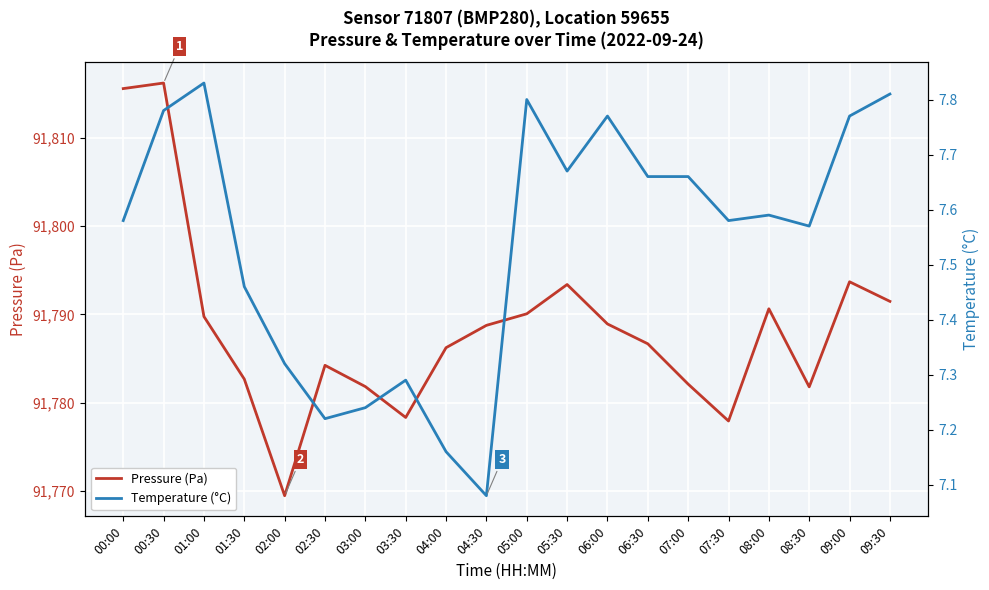

At which label does Pressure (Pa) first exceed 91788?

00:00